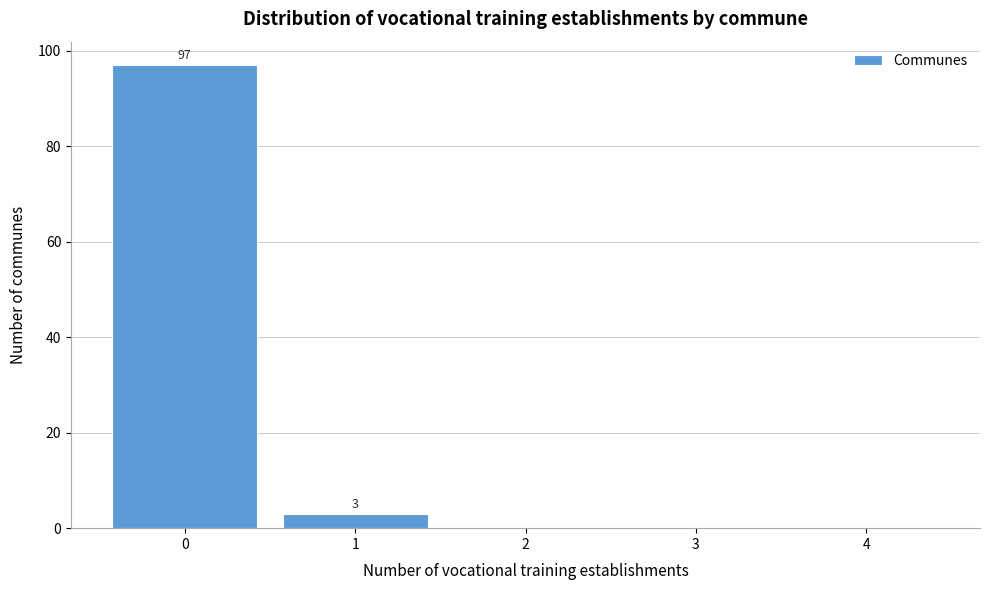

Which range on the x-axis has the tallest bar?

-0.5 to 0.5